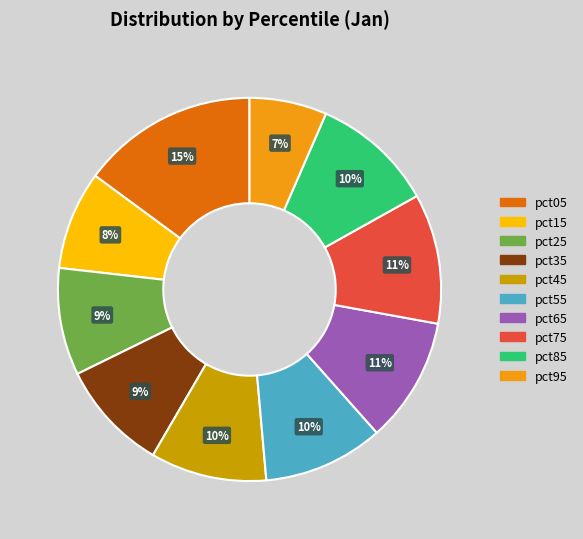

What is the largest slice in the pie chart?

pct05